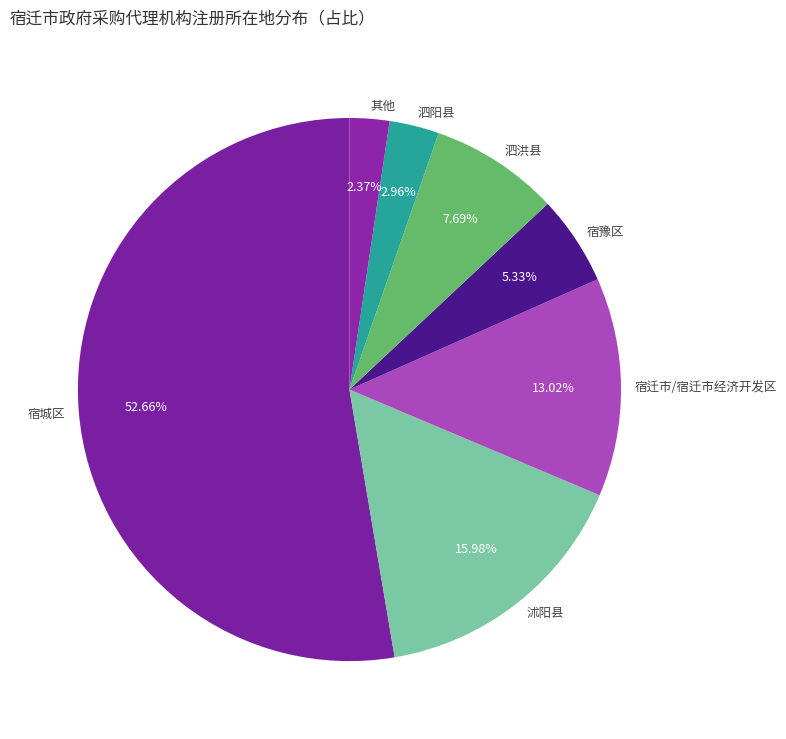

What portion of the pie excludes 泗阳县?

97.0%